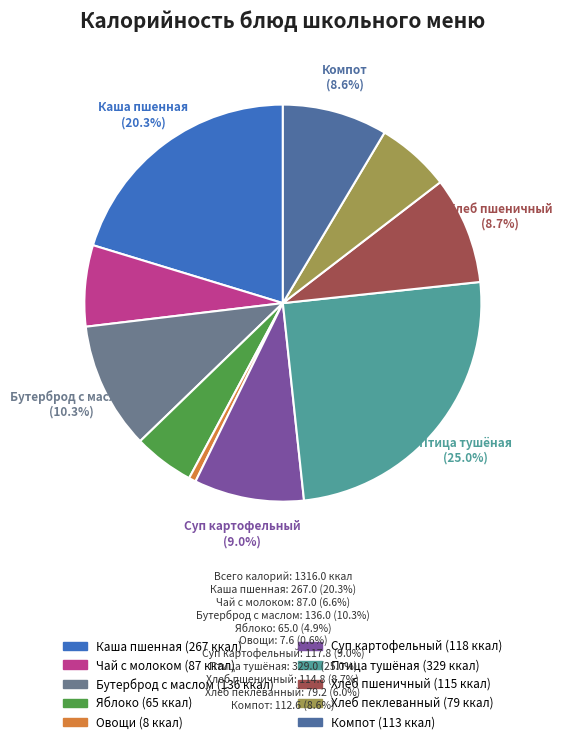

How many segments does this pie chart have?

10